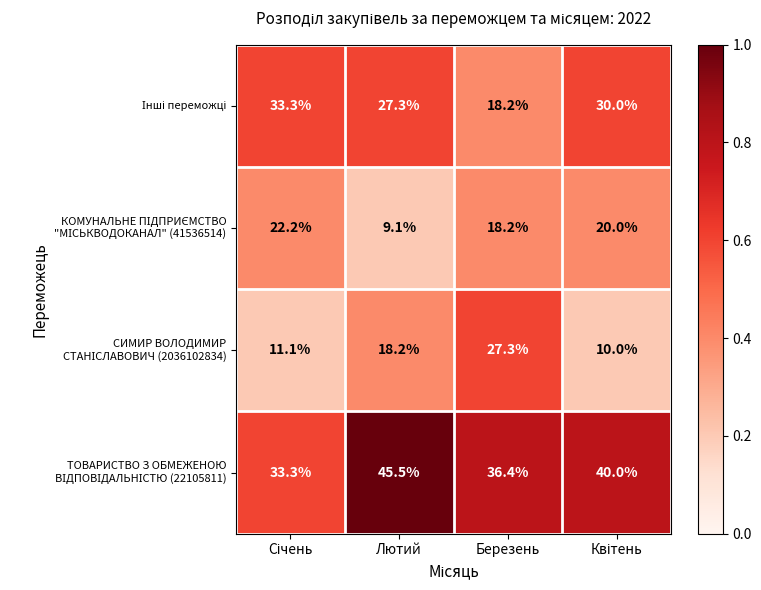

What is the total value across all series at Березень?

100.1